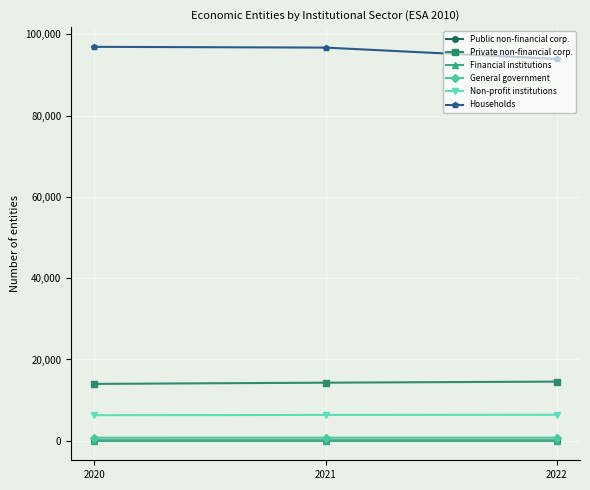

The value of Private non-financial corp. at 2020 is 9173. True or false?

False